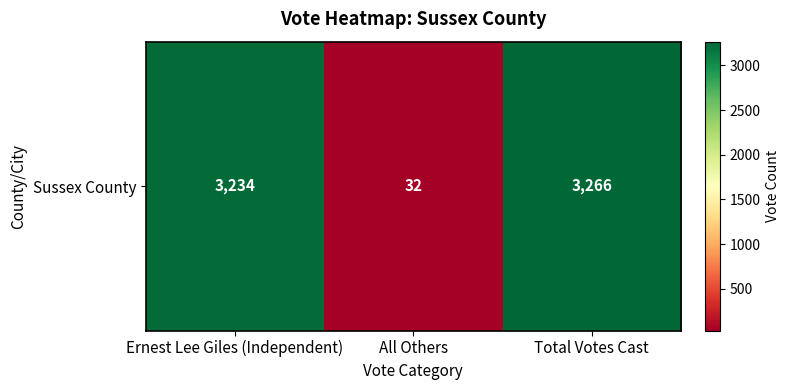

Reading left to right, what are all the values shown in this chart?

3234	32	3266